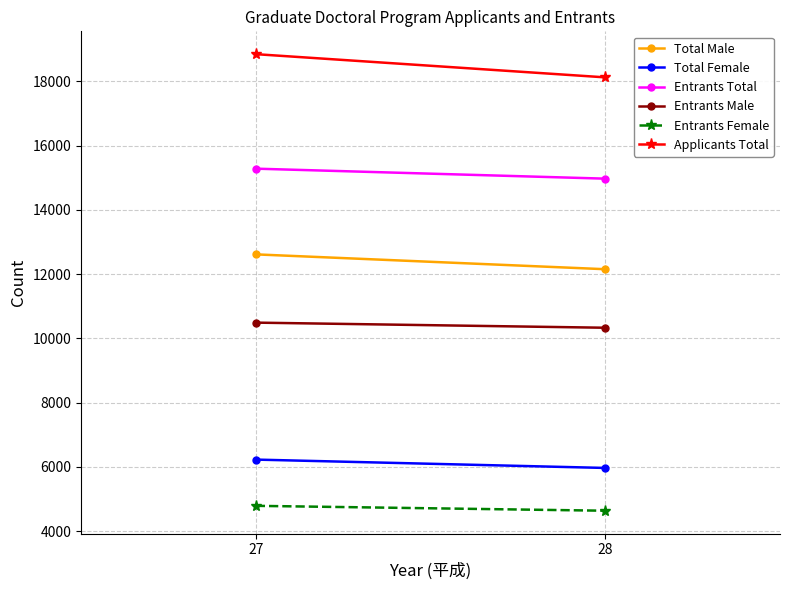

Count the Applicants Total values in the range 18124 to 18846.

2